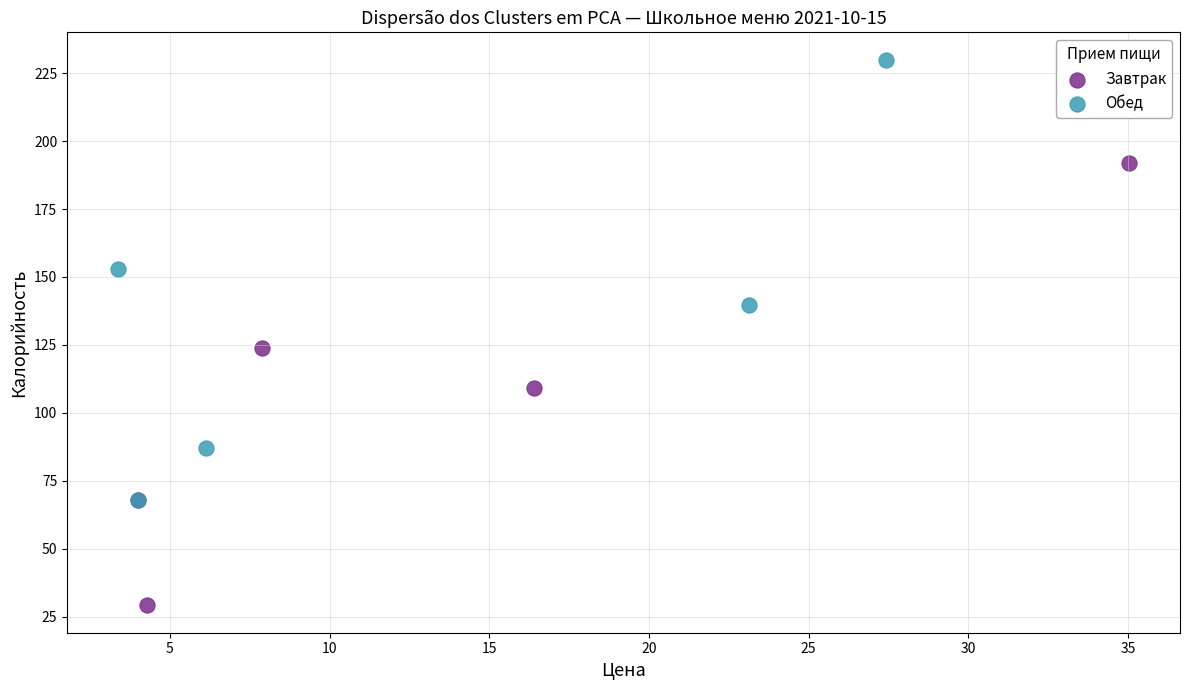

Which series reaches the minimum Y coordinate?

Завтрак